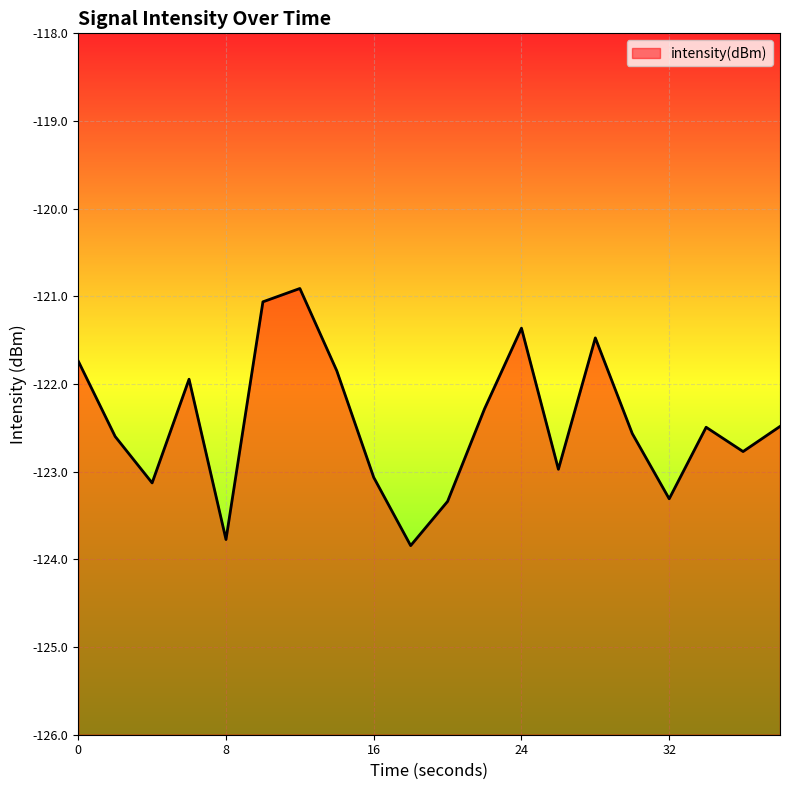

How many lines are shown in the chart?

1